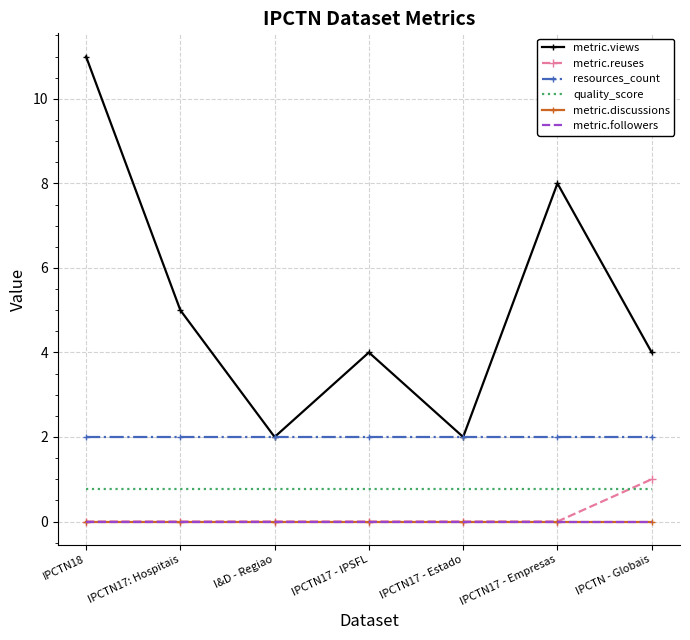

At IPCTN18, list the series in order from largest to smallest.

metric.views, resources_count, quality_score, metric.reuses, metric.discussions, metric.followers